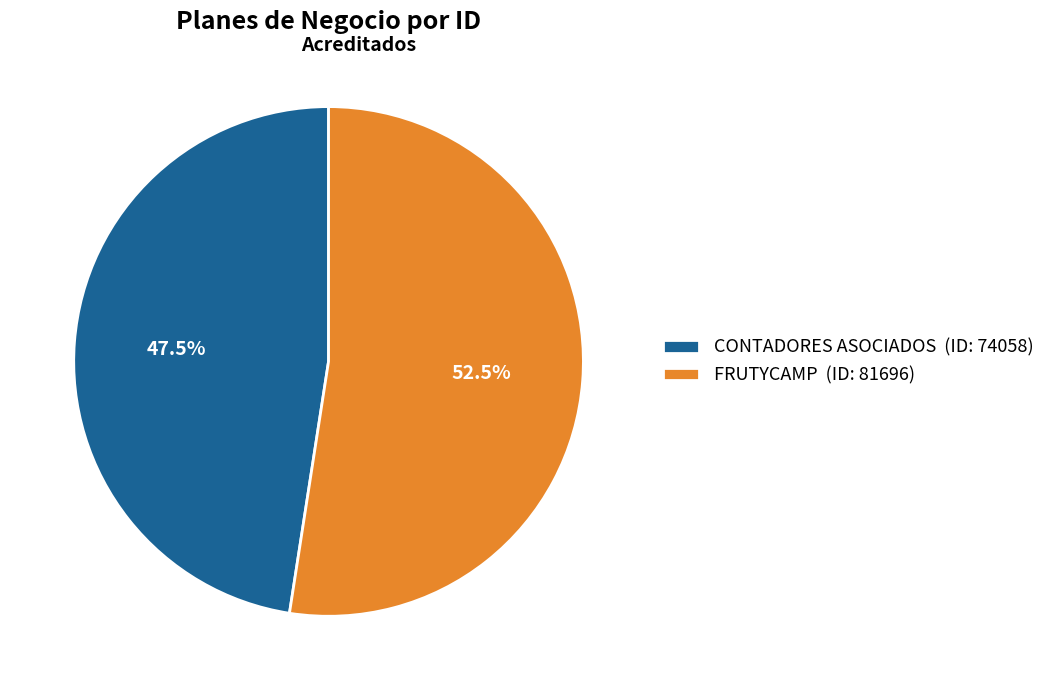

Rank the categories by value from lowest to highest.

CONTADORES ASOCIADOS, FRUTYCAMP